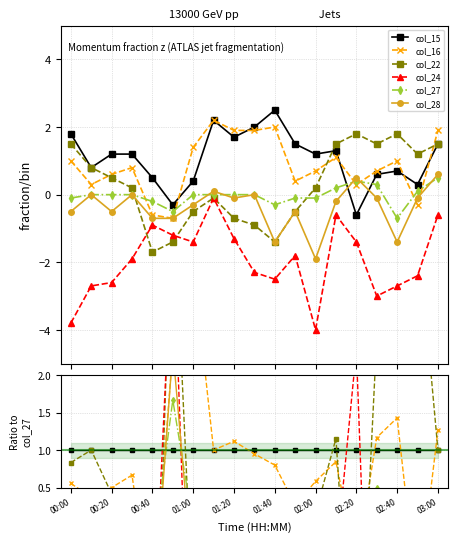

How many times do col_28 and col_15 cross each other?

2